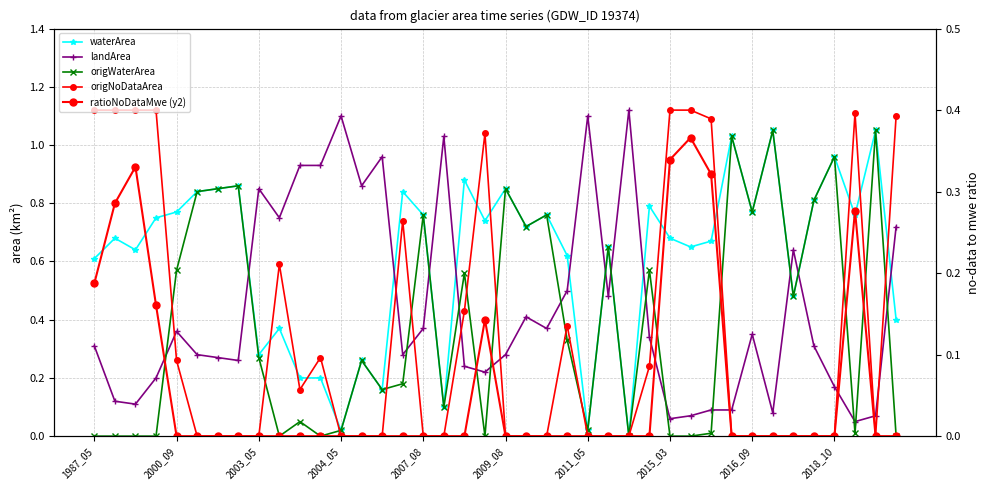

Is this an area chart (filled region under the line)?

No